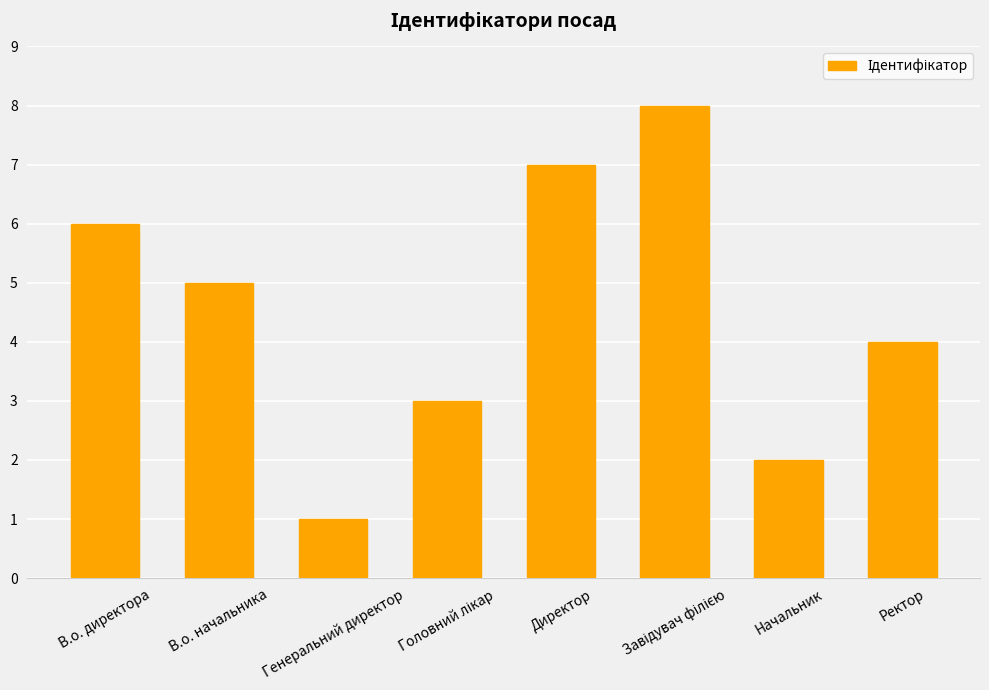

What is the maximum value shown in the chart?

8